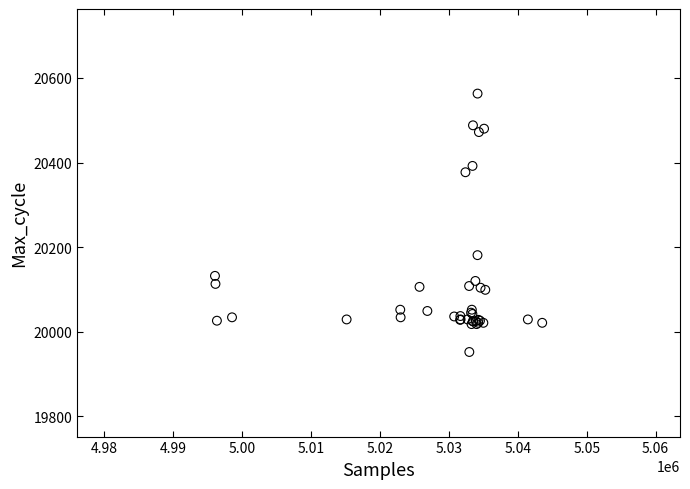

What Y value in the scatter plot is closest to 20257?

20181